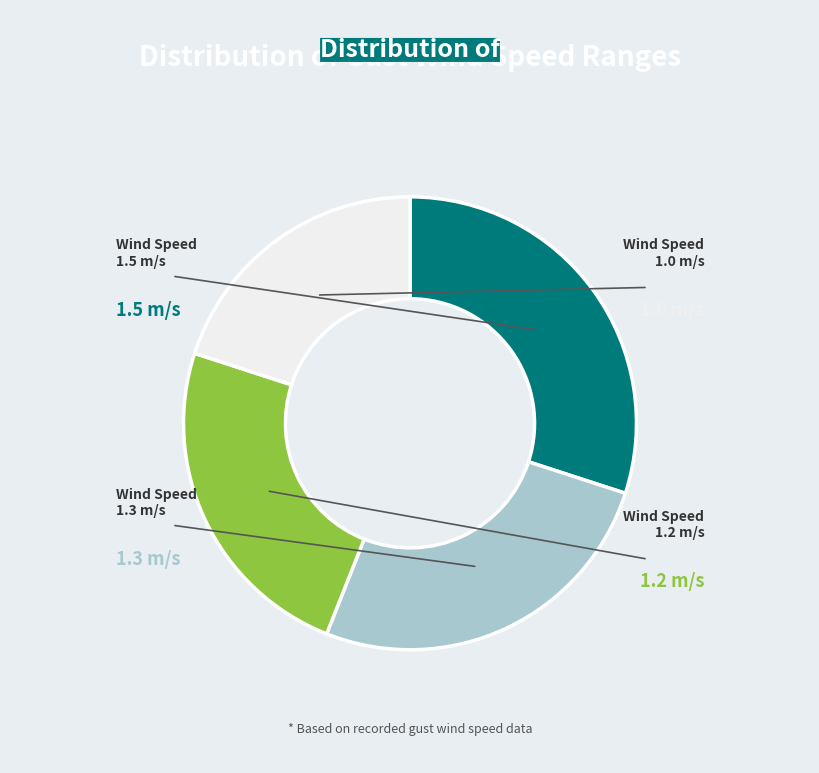

Which has a higher value, 1.3 or 1.5?

1.5